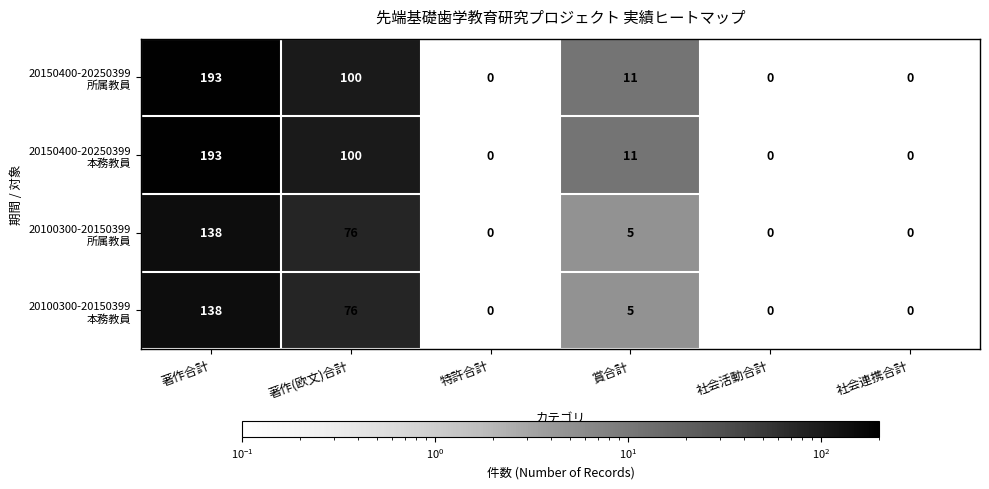

What is the spread (max minus min) of values at 賞合計?

6